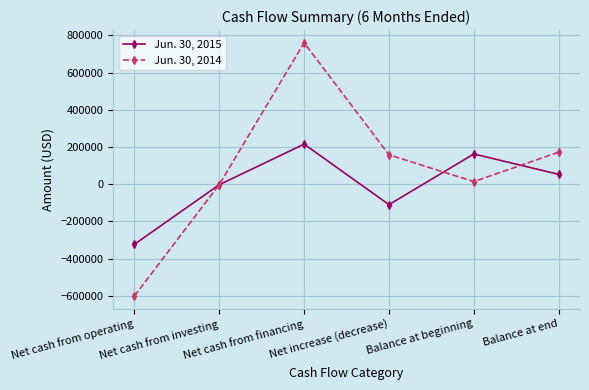

Reading left to right, what are all the values shown in this chart?

Jun. 30, 2015: Net cash from operating=-322695	Net cash from investing=-2497	Net cash from financing=215622	Net increase (decrease)=-109570	Balance at beginning=162752	Balance at end=53182
Jun. 30, 2014: Net cash from operating=-600349	Net cash from investing=-1924	Net cash from financing=760579	Net increase (decrease)=158306	Balance at beginning=14352	Balance at end=172658